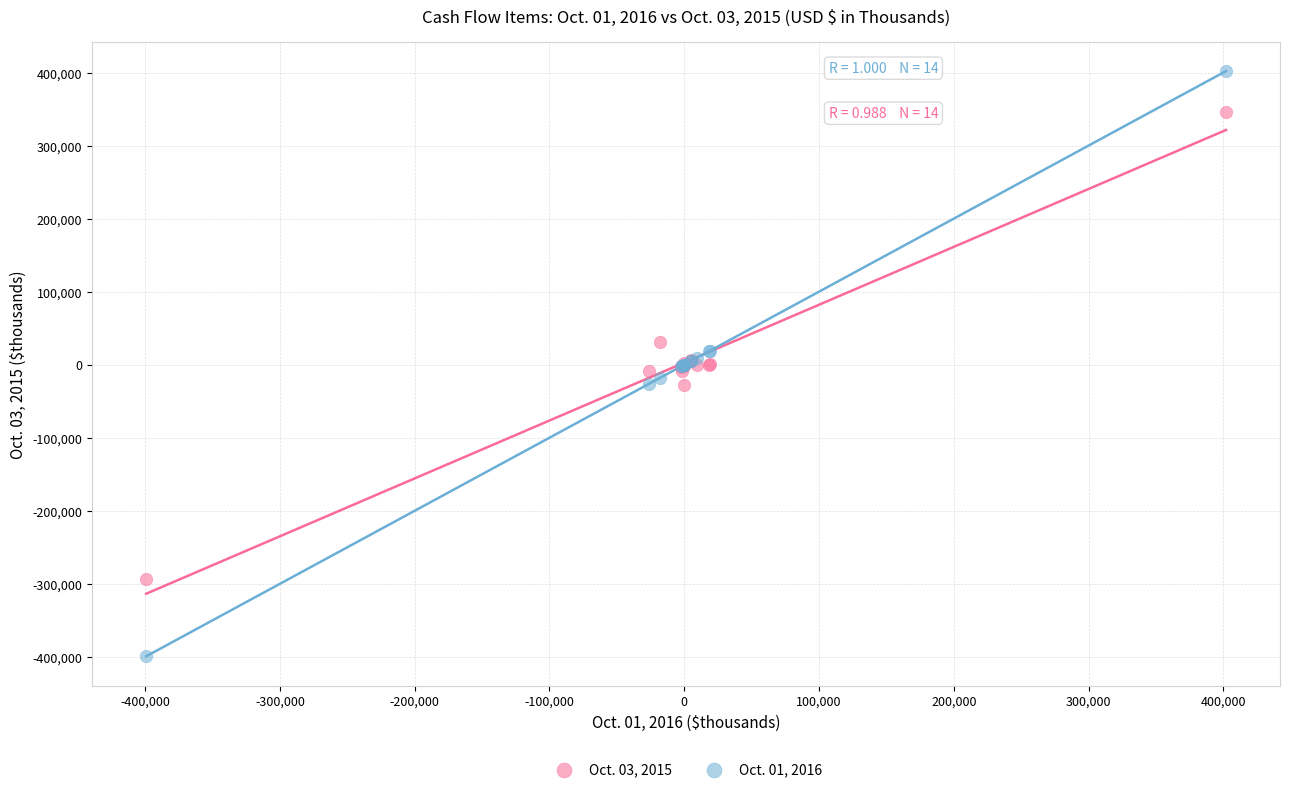

Which series contains the lowest Y value?

Oct. 01, 2016